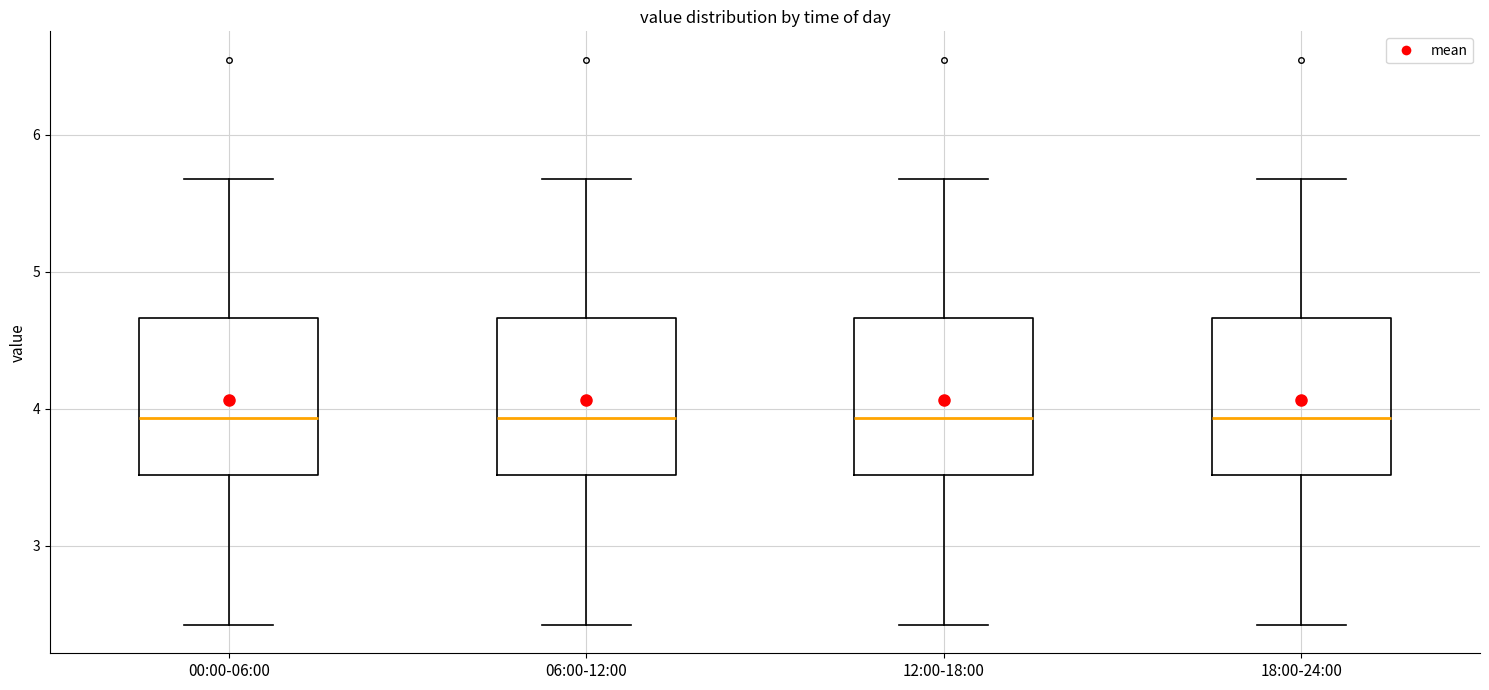

Where is the upper edge of the box for 00:00-06:00 on the y-axis? The values are not printed on the chart, so give them approximately, as read against the axis.

4.7